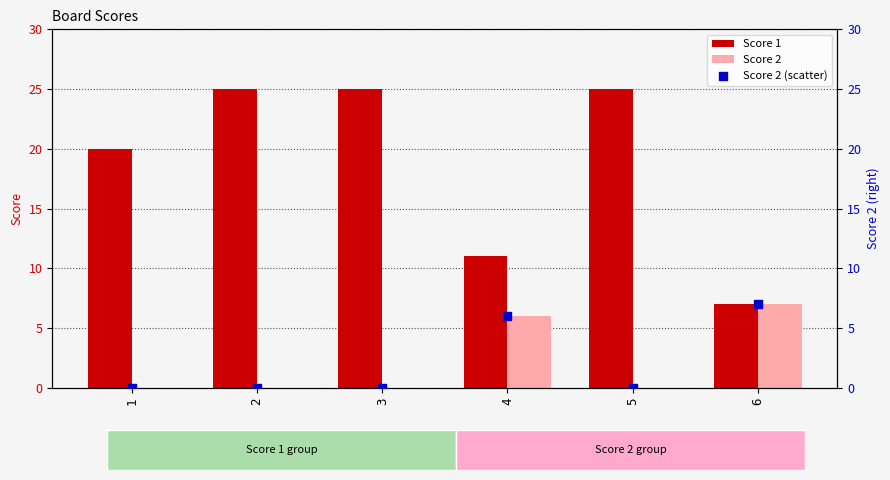

At which category is the sum across all series the highest?

2